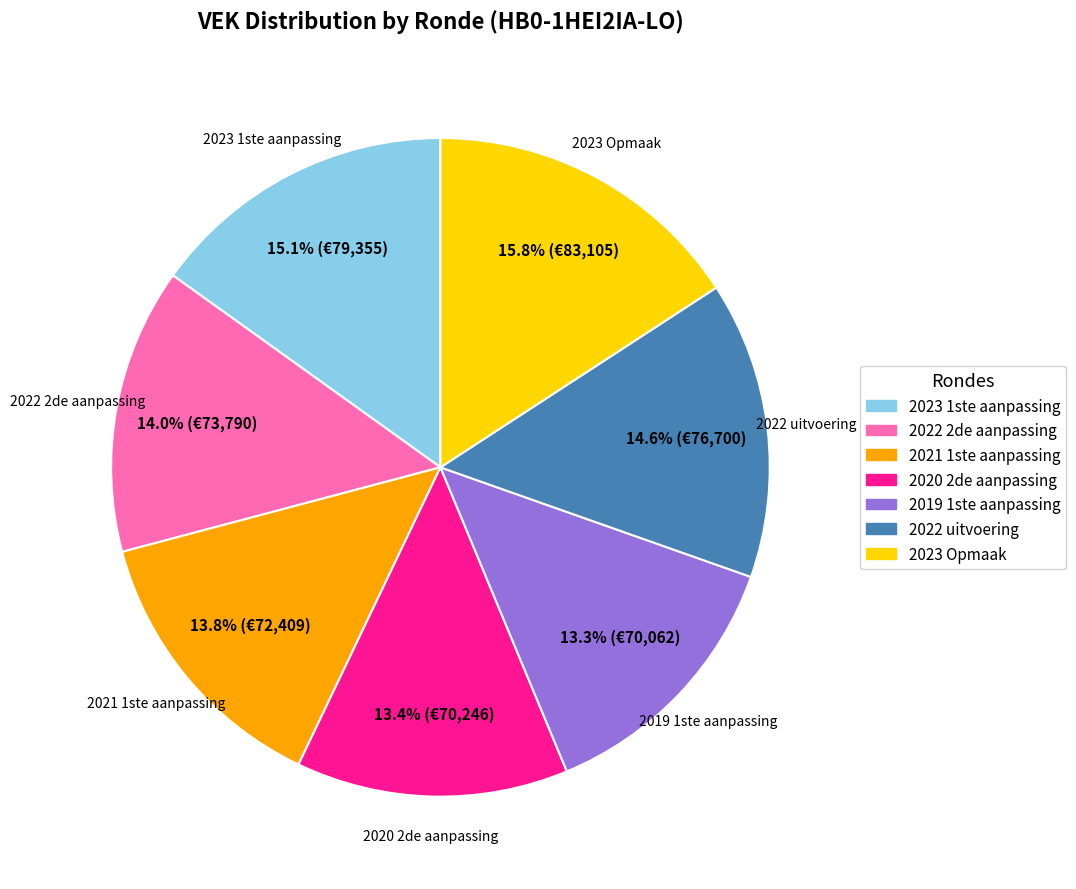

Does any single category account for the majority?

No